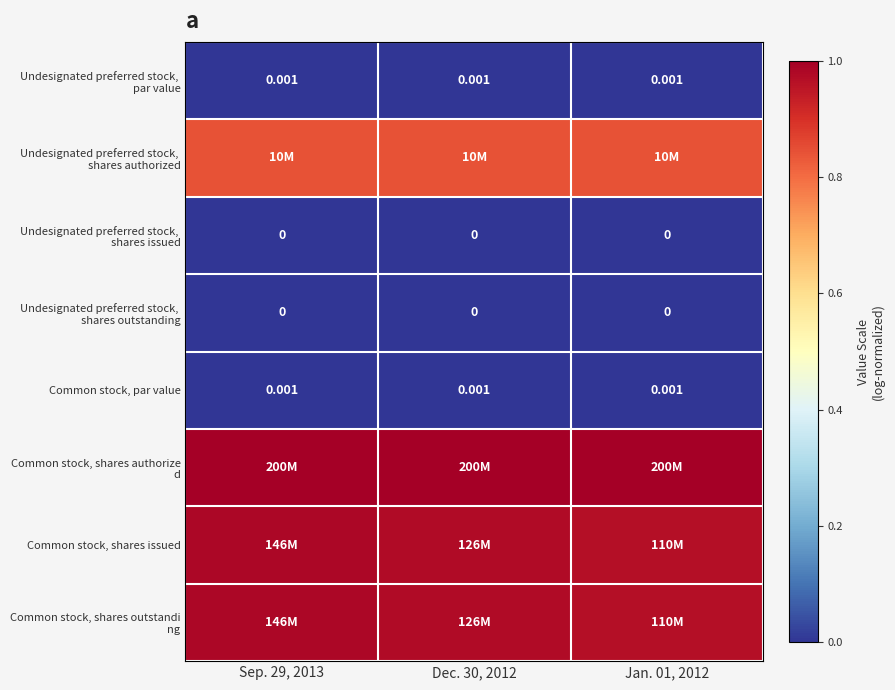

True or false: Undesignated preferred stock, shares authorized has a value of 1.4 at Jan. 01, 2012.

False